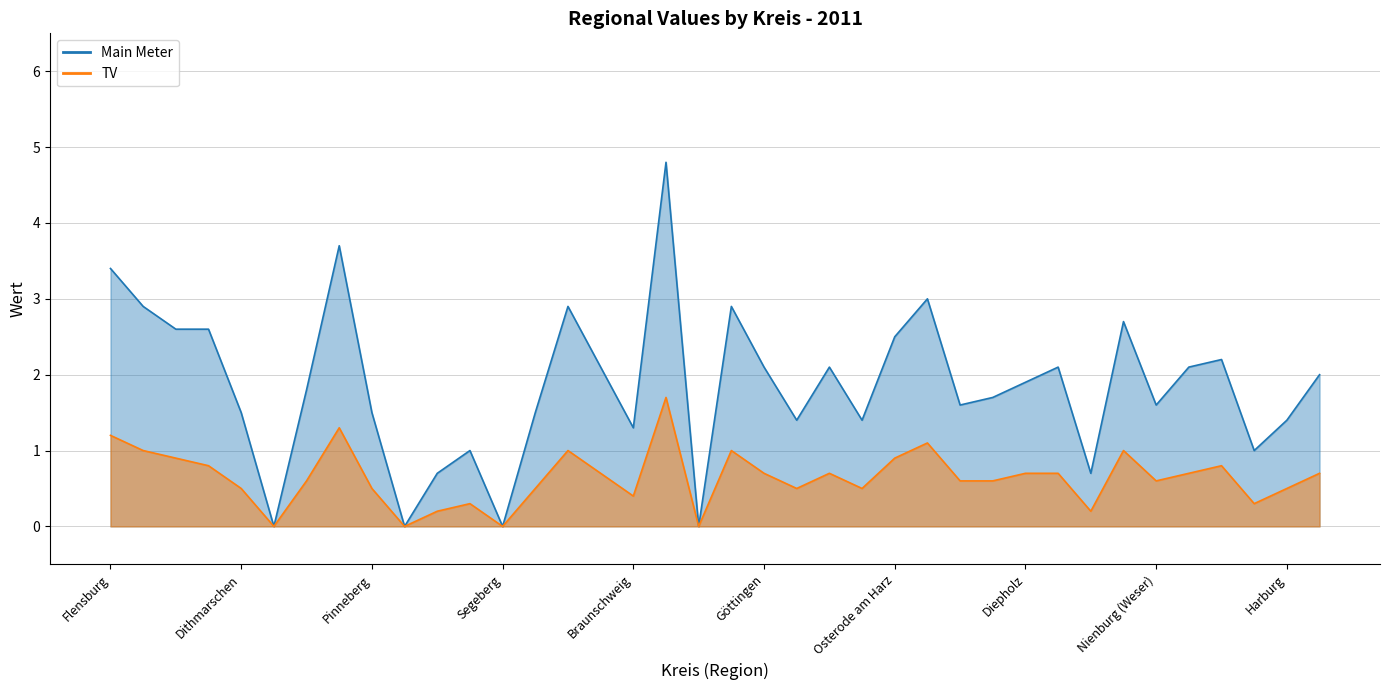

True or false: Main Meter and TV intersect in this chart.

False